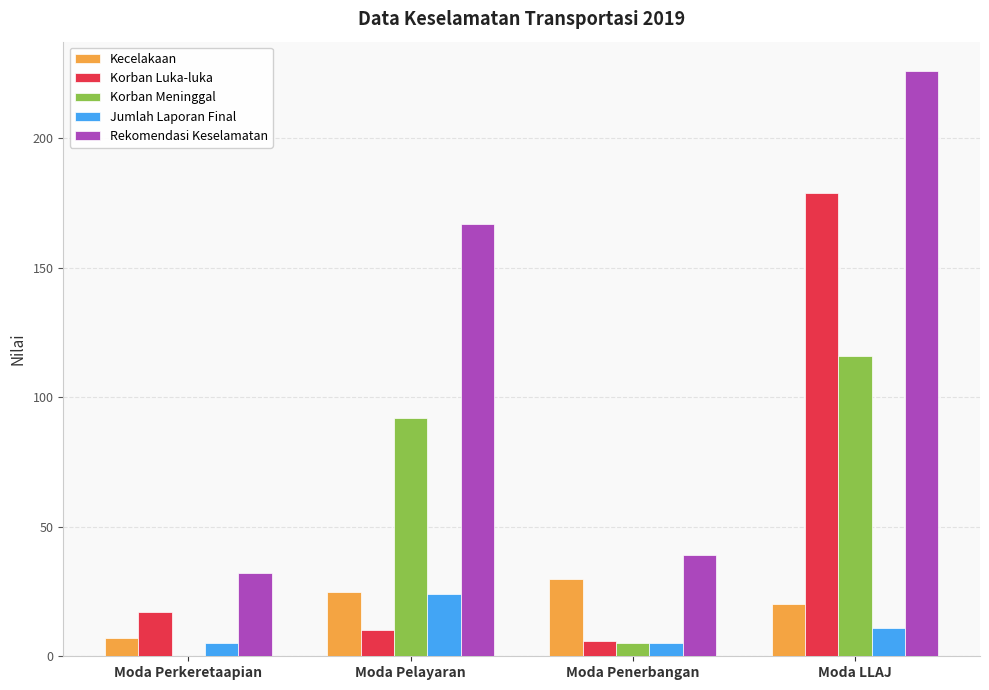

Read the Korban Meninggal value at Moda Pelayaran.

92